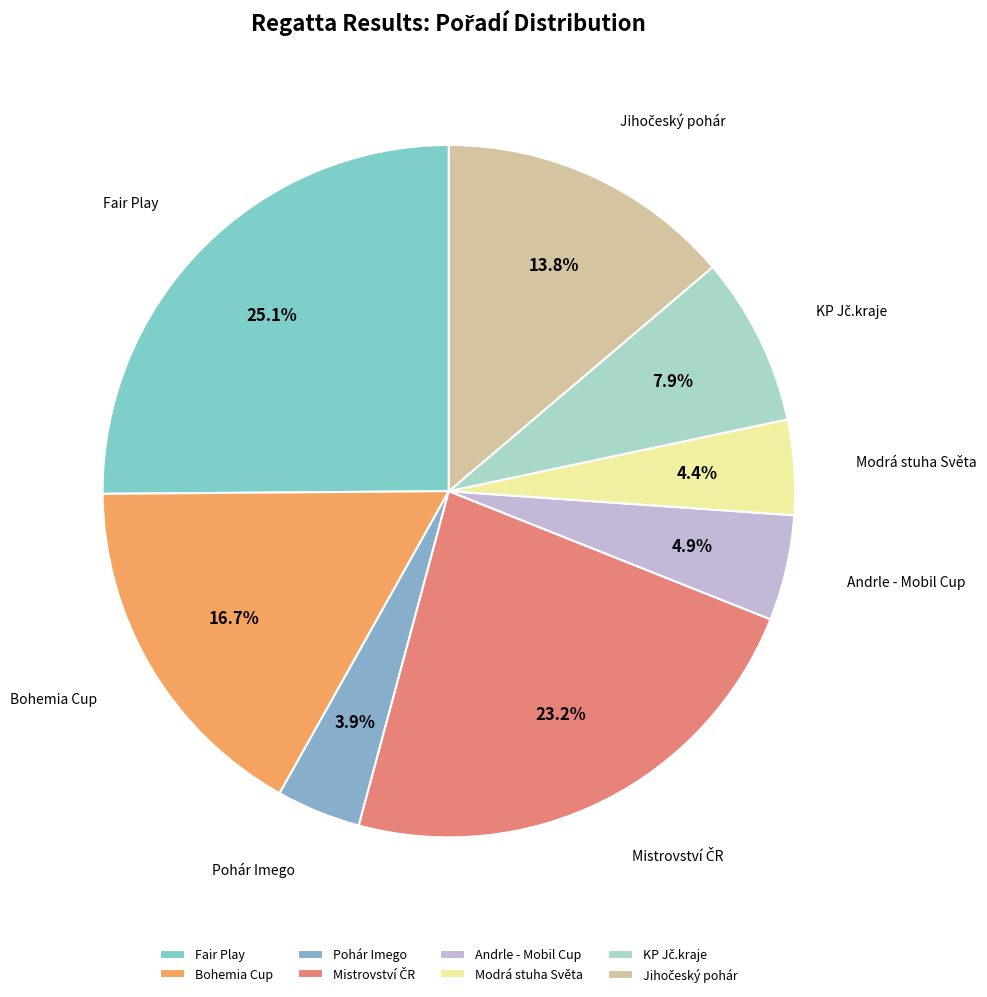

To the nearest percent, what is the difference between the largest and smallest slice percentages?

21%